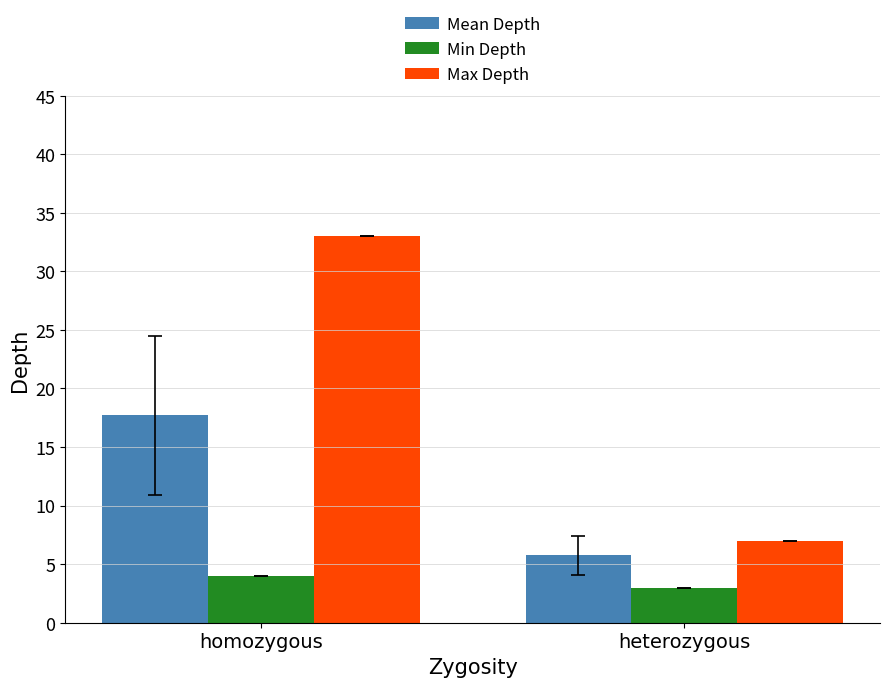

At which category does the chart reach its peak across all series?

homozygous